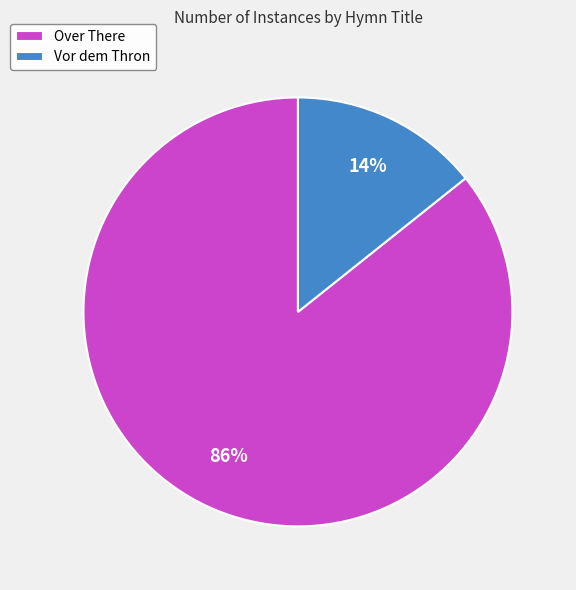

Combined, do Vor dem Thron and Over There account for over 50%?

Yes